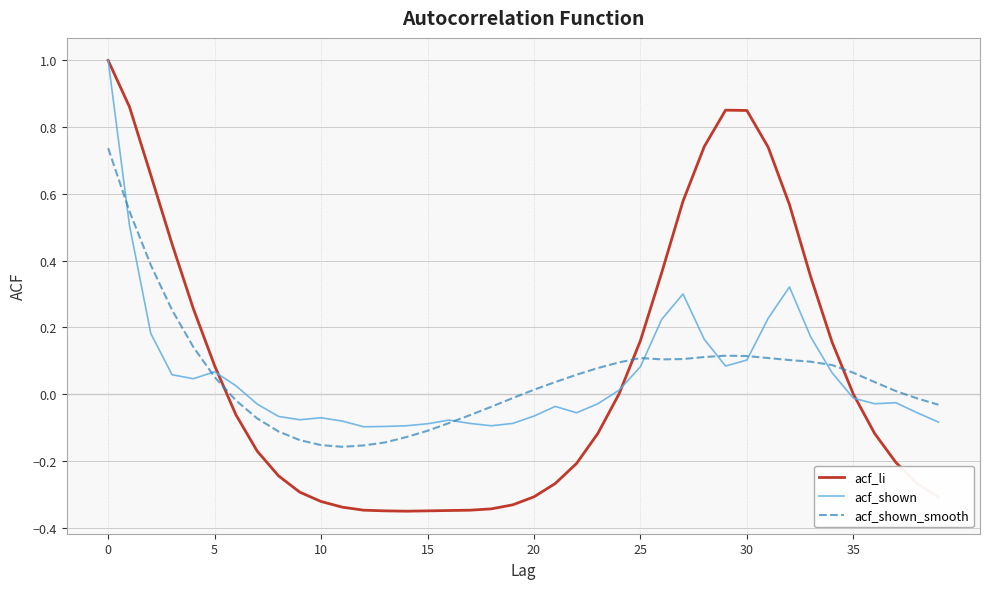

Count the number of categories in the chart.

40